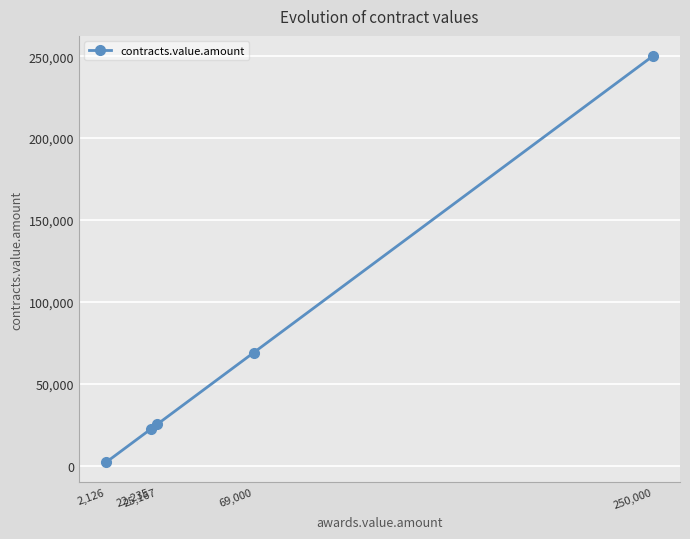

Does the chart have visible grid lines?

Yes